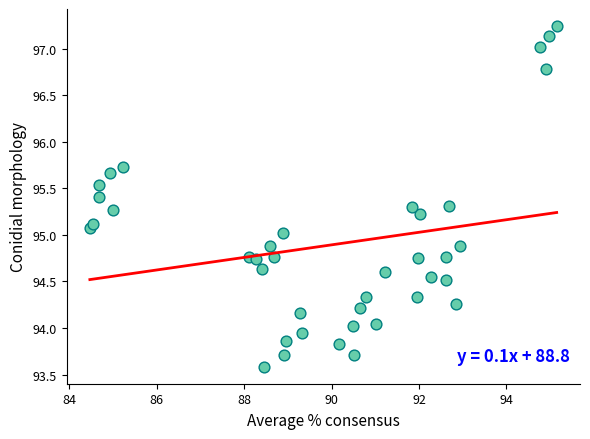

What is the range of Y values (max minus min)?

3.7